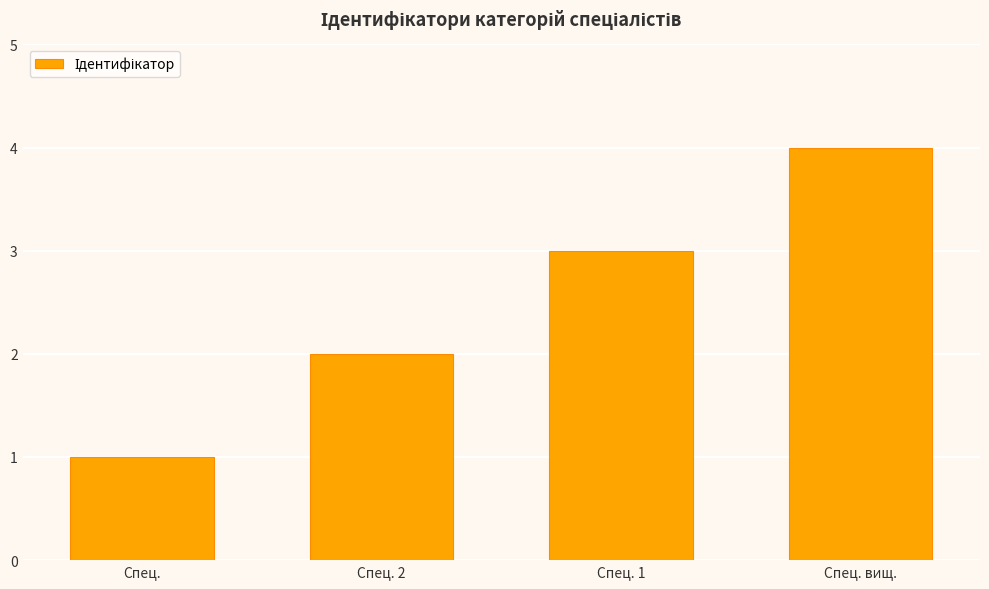

What is the minimum value shown in the chart?

1